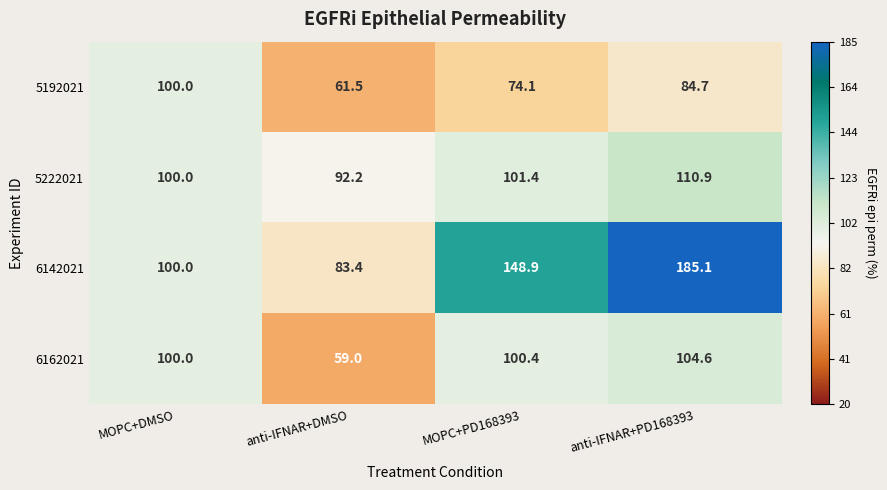

True or false: 6142021 has a value of 148.9 at MOPC+PD168393.

True